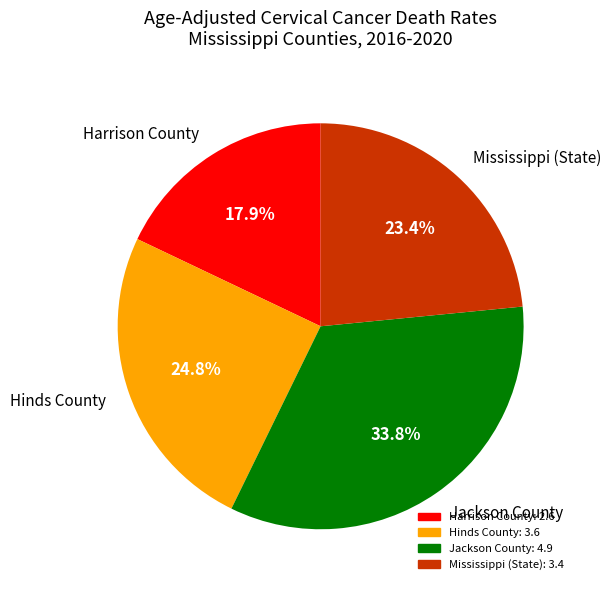

Rank the categories by value from lowest to highest.

Harrison County, Mississippi (State), Hinds County, Jackson County